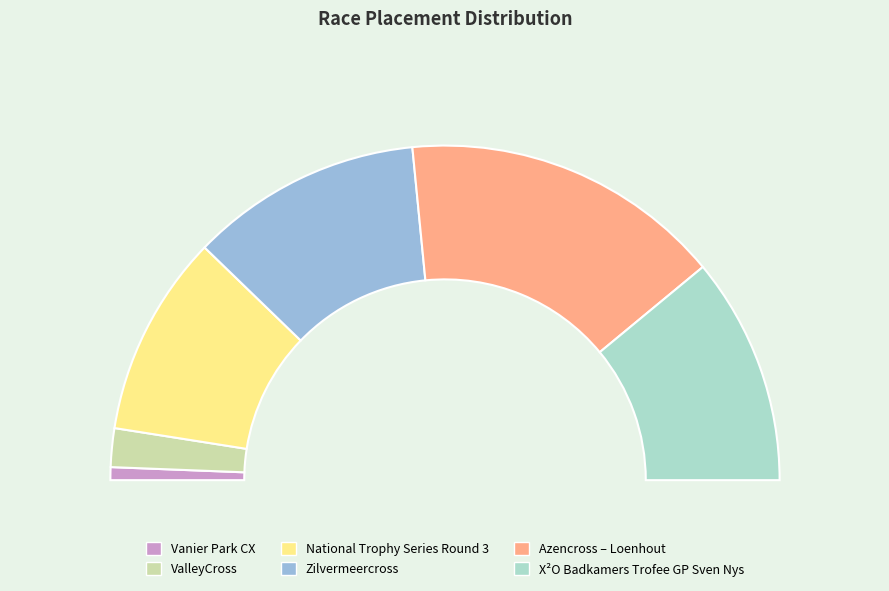

What is the change in value from National Trophy Series Round 3 to Zilvermeercross?

+7